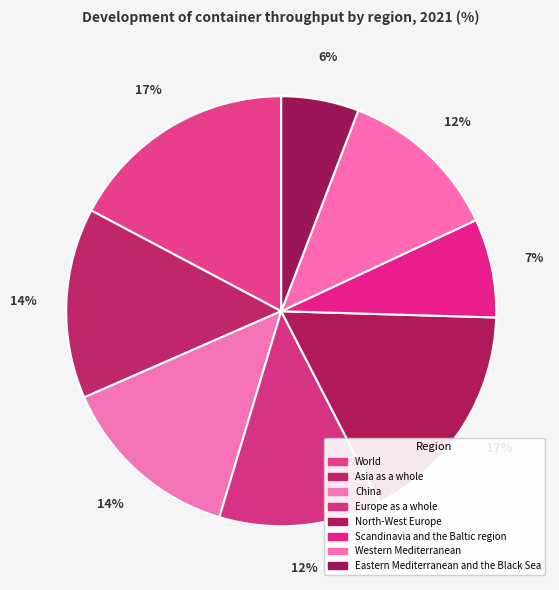

Between Europe as a whole and North-West Europe, which is larger?

North-West Europe